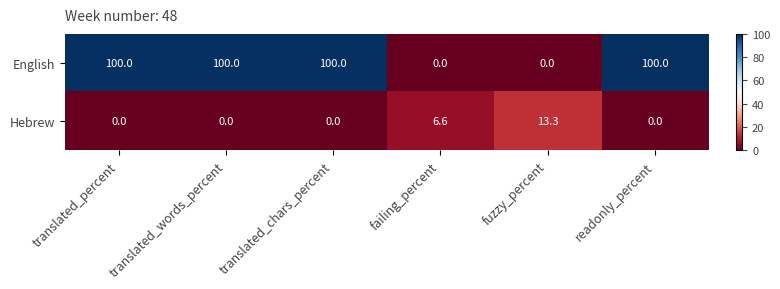

What is the average value of the English series?

66.7